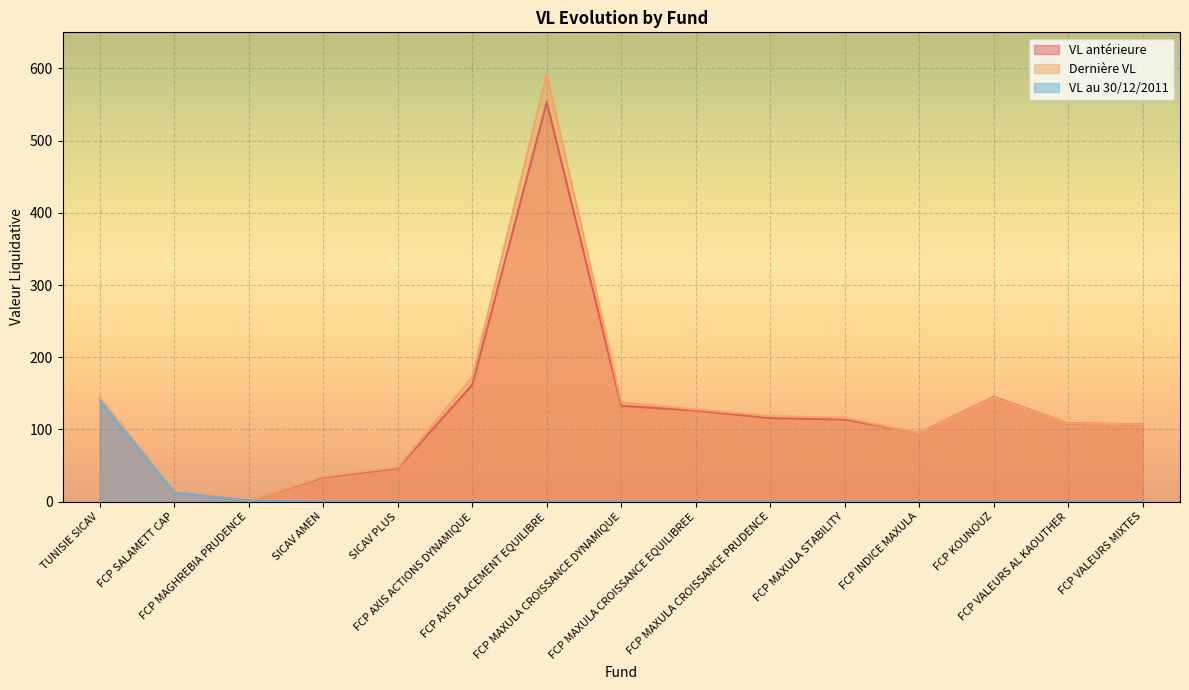

What is the value of the Dernière VL point at the 1st from the left?

143.0